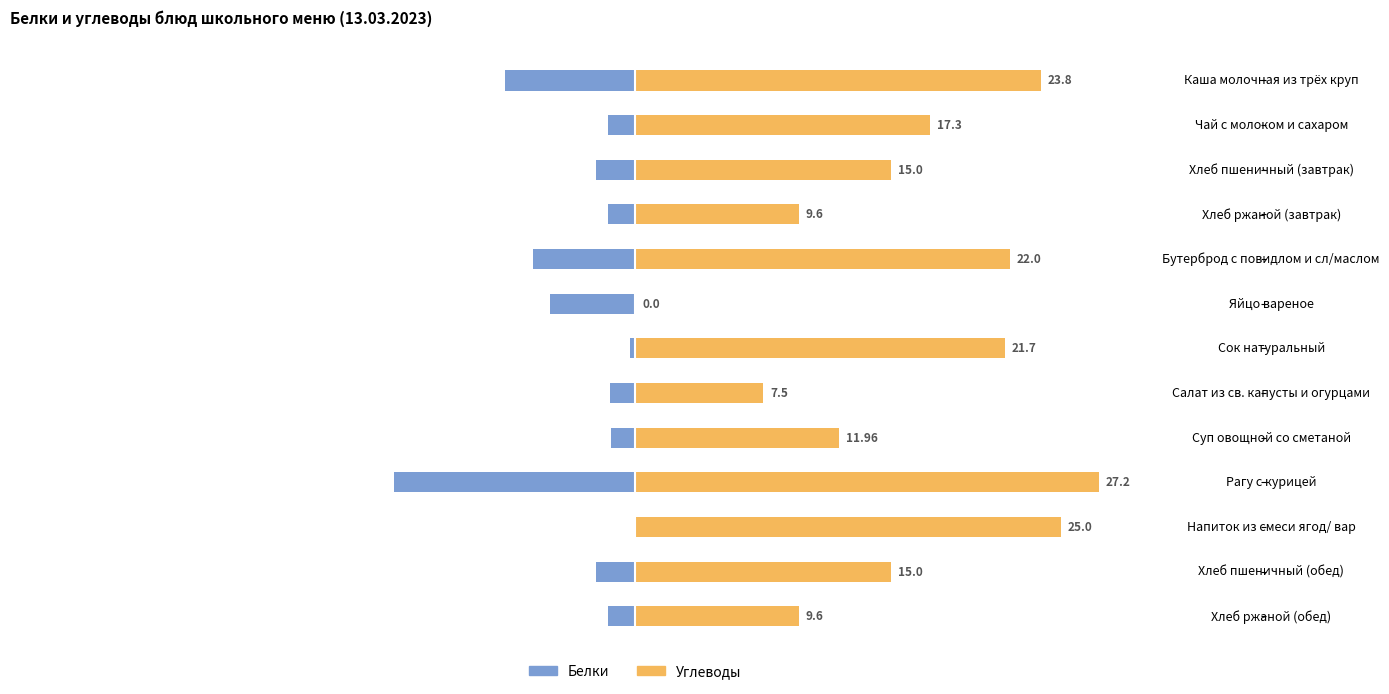

What is the difference between the maximum and minimum values in the Углеводы series?

27.2